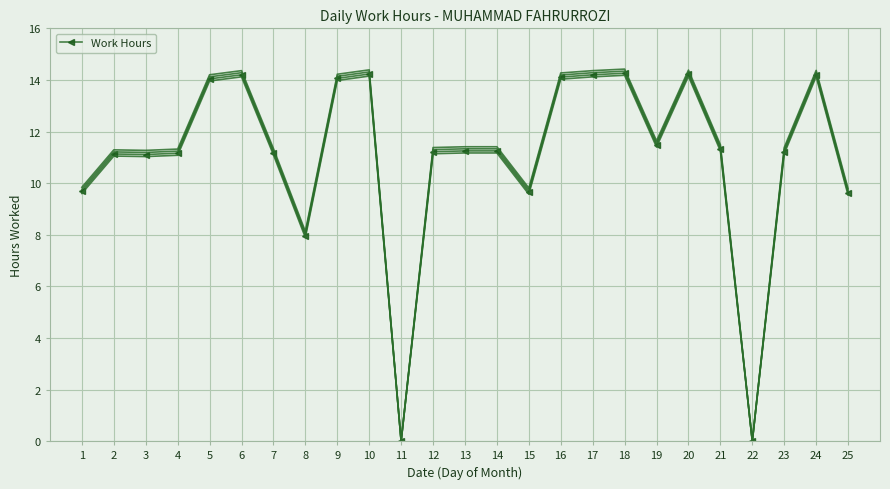

Approximately how many times larger is the value at 12 compared to 18?

0.8